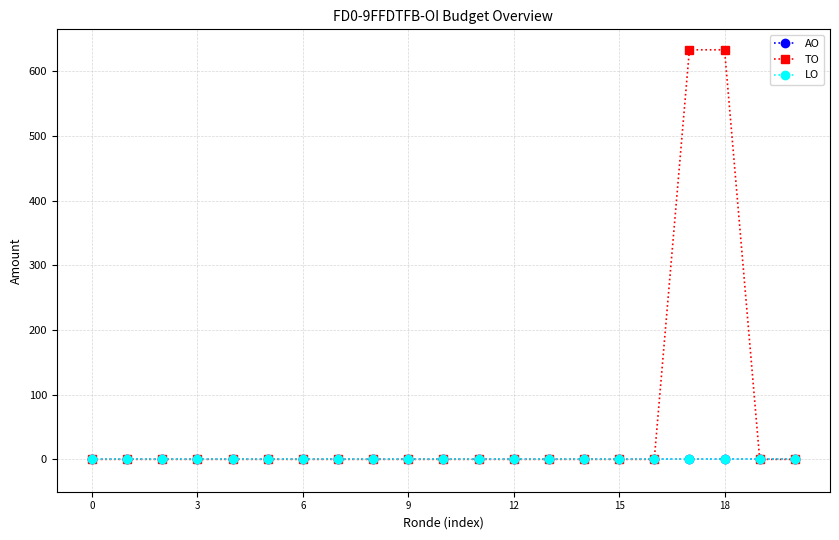

How many lines are shown in the chart?

3